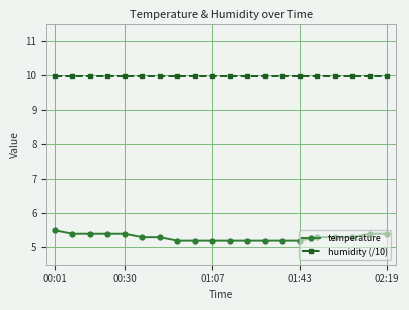

Does the chart have visible grid lines?

Yes